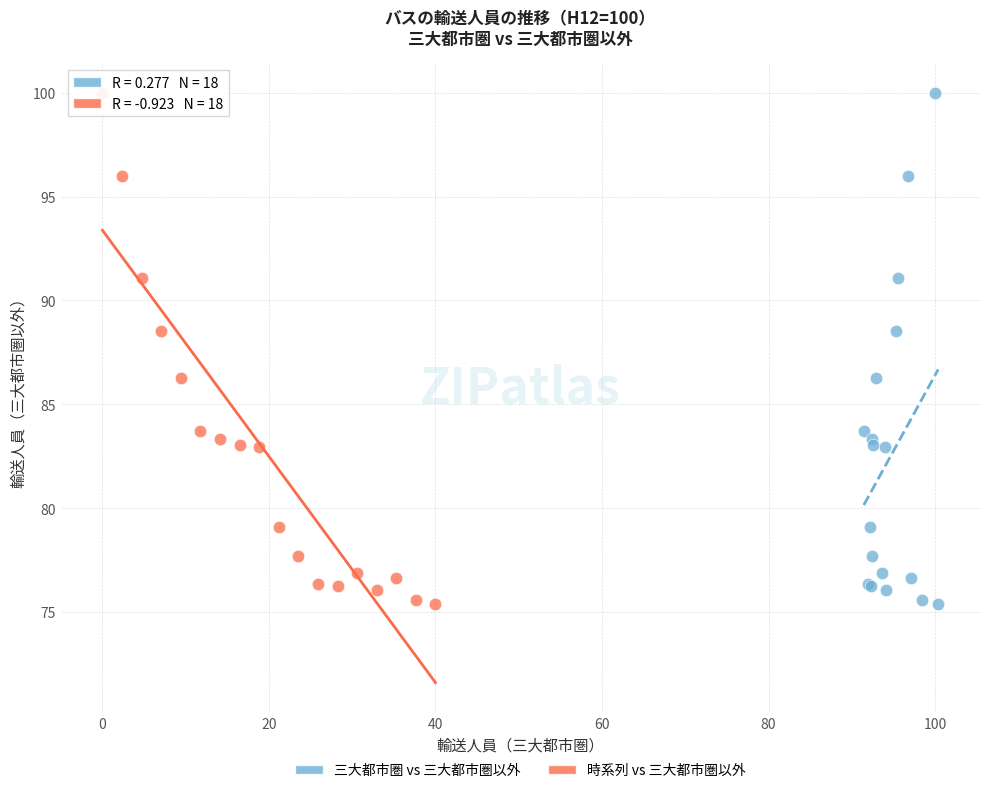

What are all the series names shown in the legend?

三大都市圏 vs 三大都市圏以外, 時系列 vs 三大都市圏以外